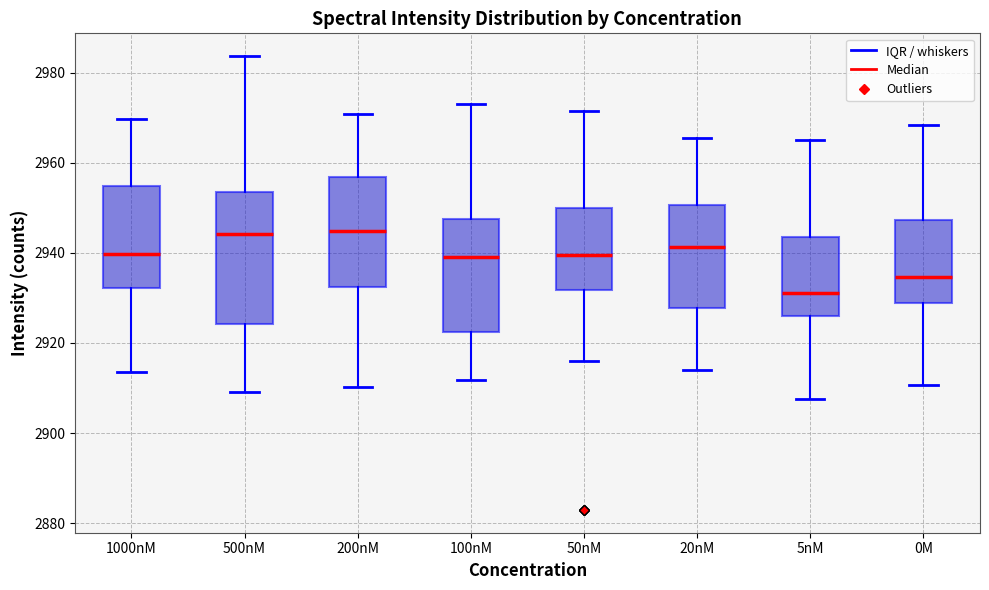

Reading left to right, transcribe this box plot: for each box, give where its median line is, the range the box spans, and where its two whiskers end, as read against the y-axis. The values are not printed on the chart, so give them approximately, as read against the axis.

1000nM: median 2940, box 2932 to 2954, whiskers 2914 to 2970
500nM: median 2944, box 2924 to 2954, whiskers 2910 to 2984
200nM: median 2944, box 2932 to 2956, whiskers 2910 to 2970
100nM: median 2940, box 2922 to 2948, whiskers 2912 to 2974
50nM: median 2940, box 2932 to 2950, whiskers 2916 to 2972
20nM: median 2942, box 2928 to 2950, whiskers 2914 to 2966
5nM: median 2932, box 2926 to 2944, whiskers 2908 to 2966
0M: median 2934, box 2928 to 2948, whiskers 2910 to 2968